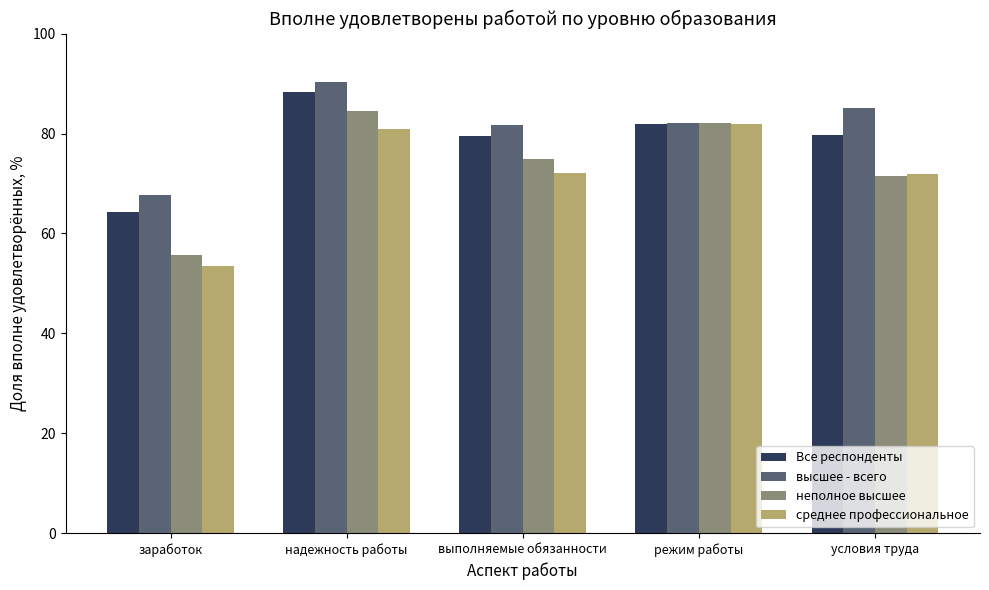

Which series changed the most between заработок and выполняемые обязанности?

неполное высшее